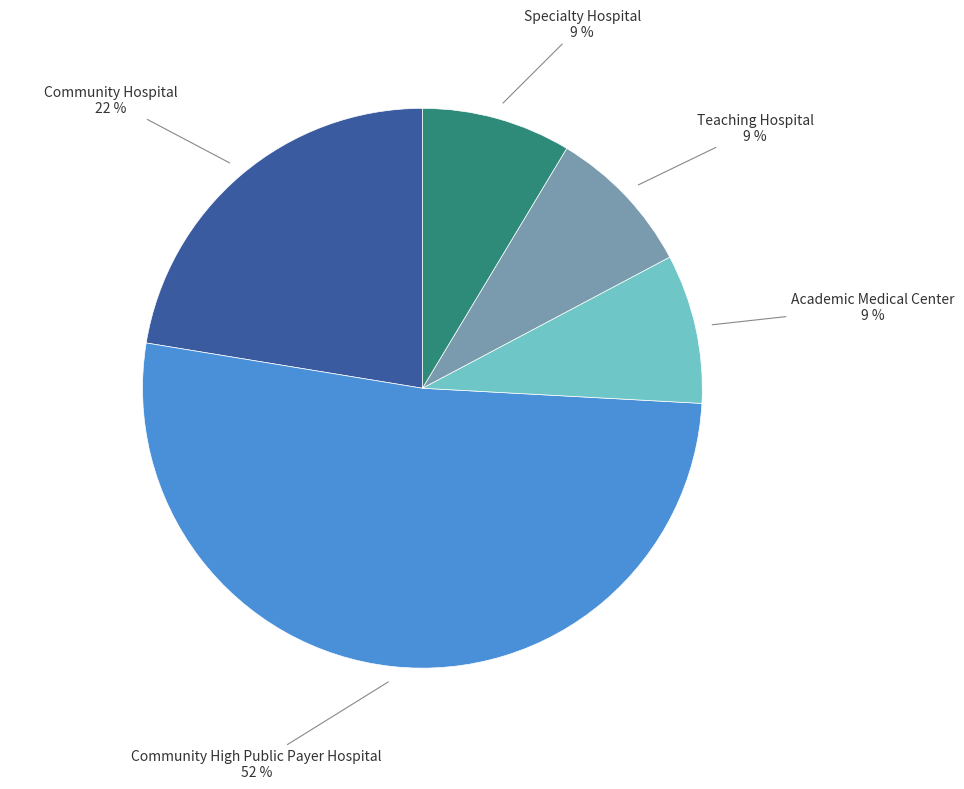

To the nearest percent, what is the average slice percentage?

20%